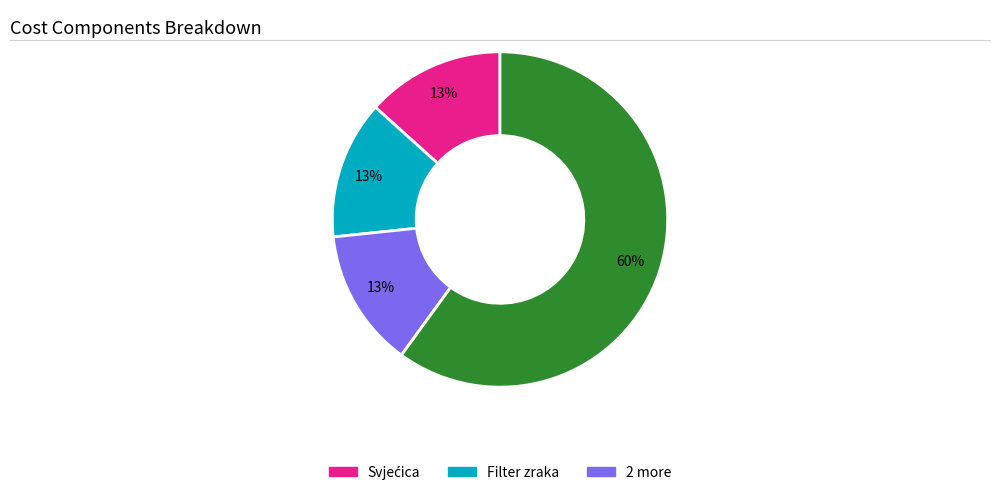

To the nearest percent, what is the average slice percentage?

25%